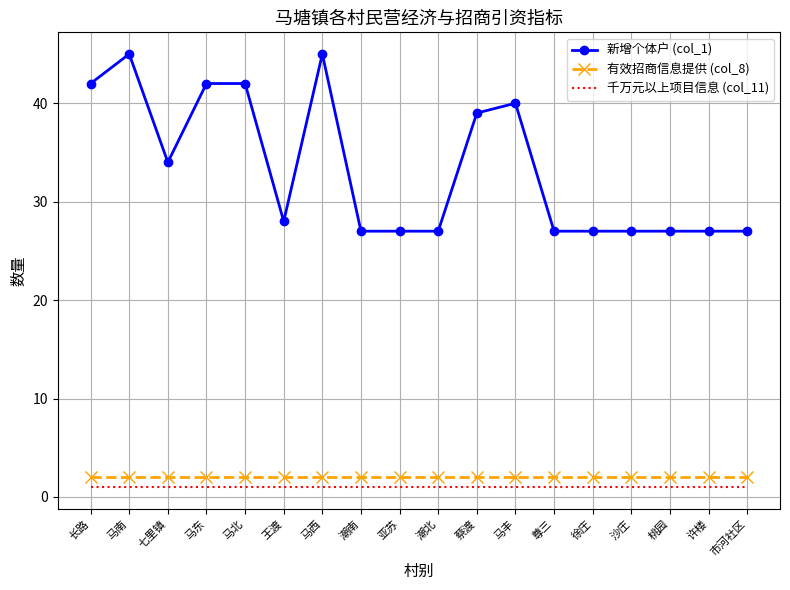

True or false: 有效招商信息提供 (col_8) and 新增个体户 (col_1) cross at least once.

False